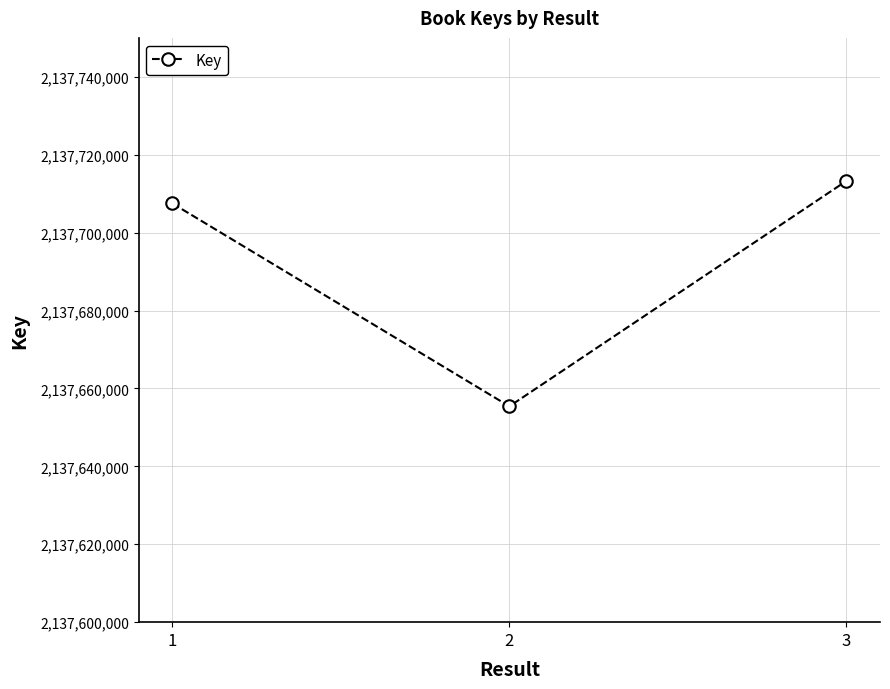

Read the value at 1, to the nearest 50.

2137707500